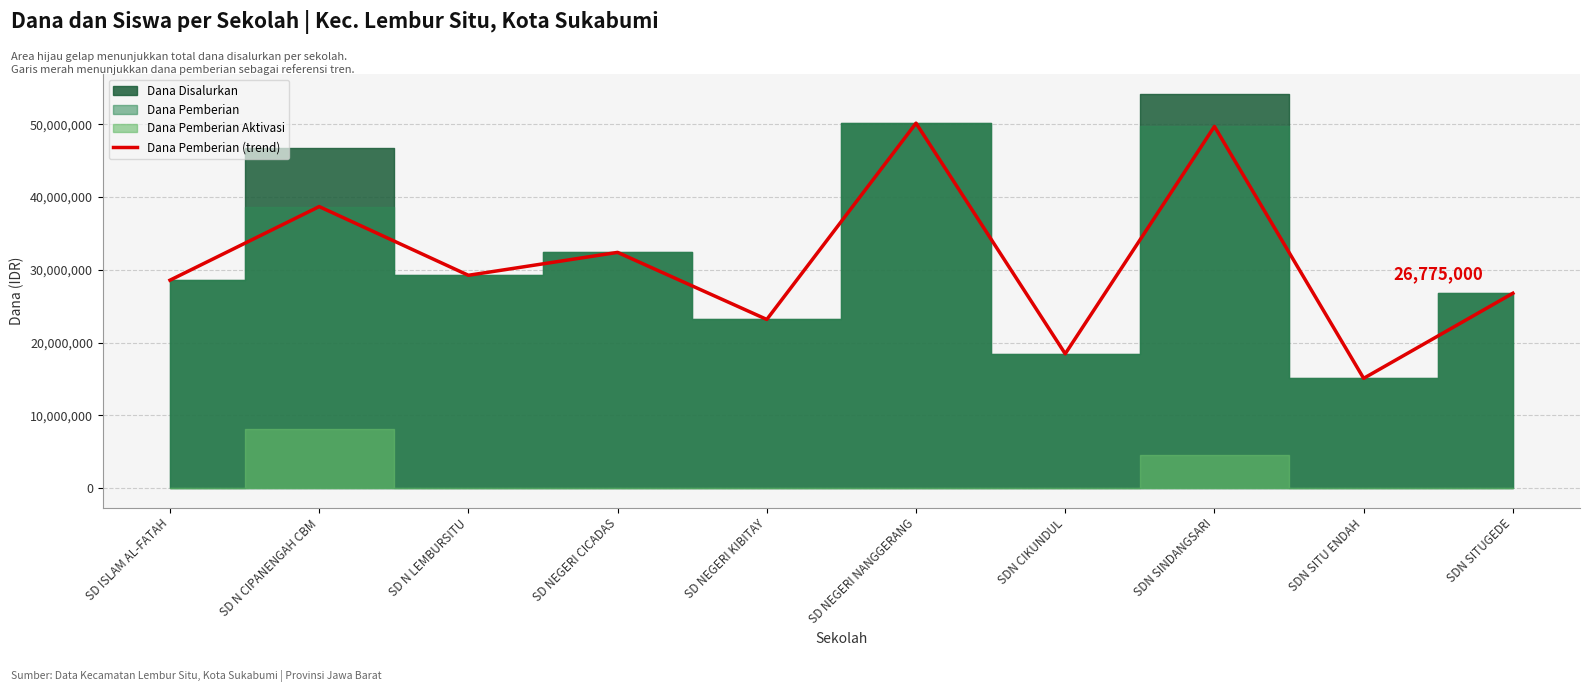

How many interior local valleys (lower than both neighbors) does the data have?

4